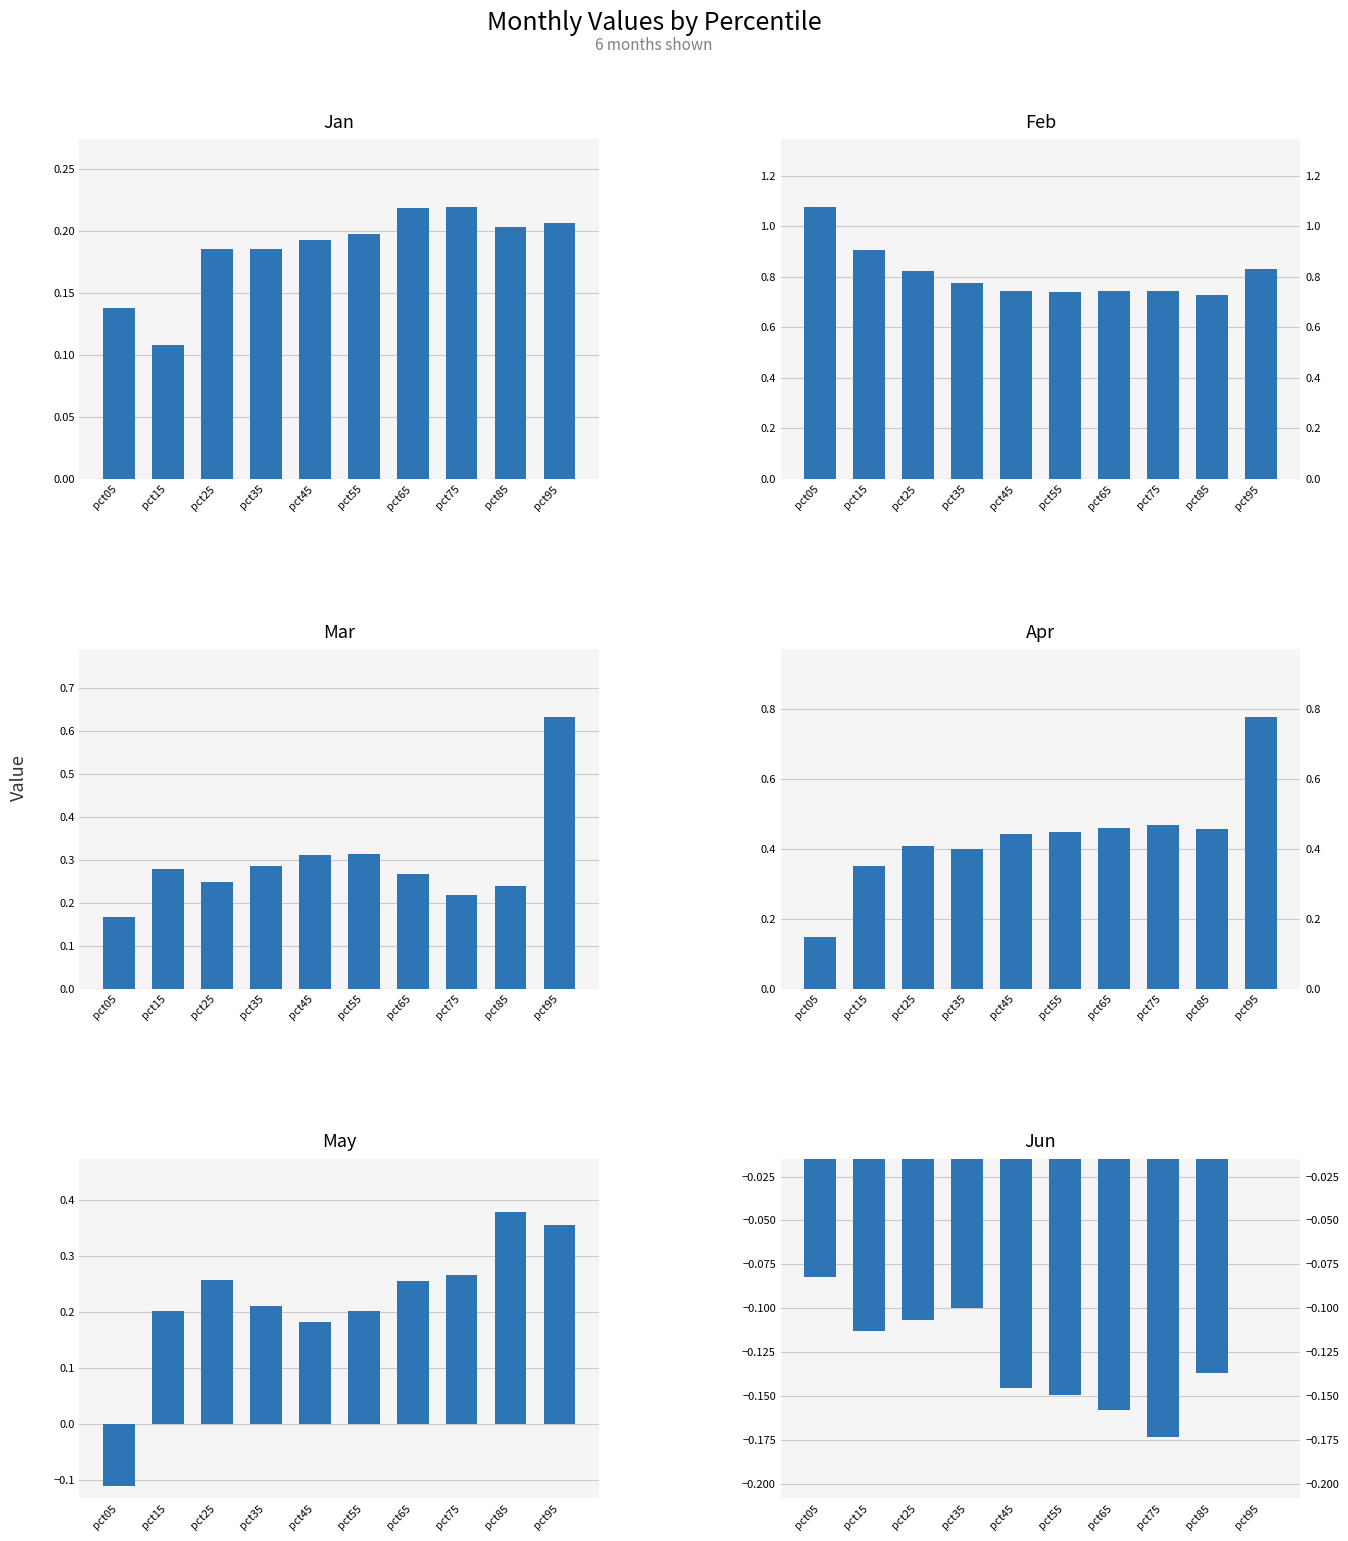

What is the difference between the highest and lowest values at pct95?

0.8